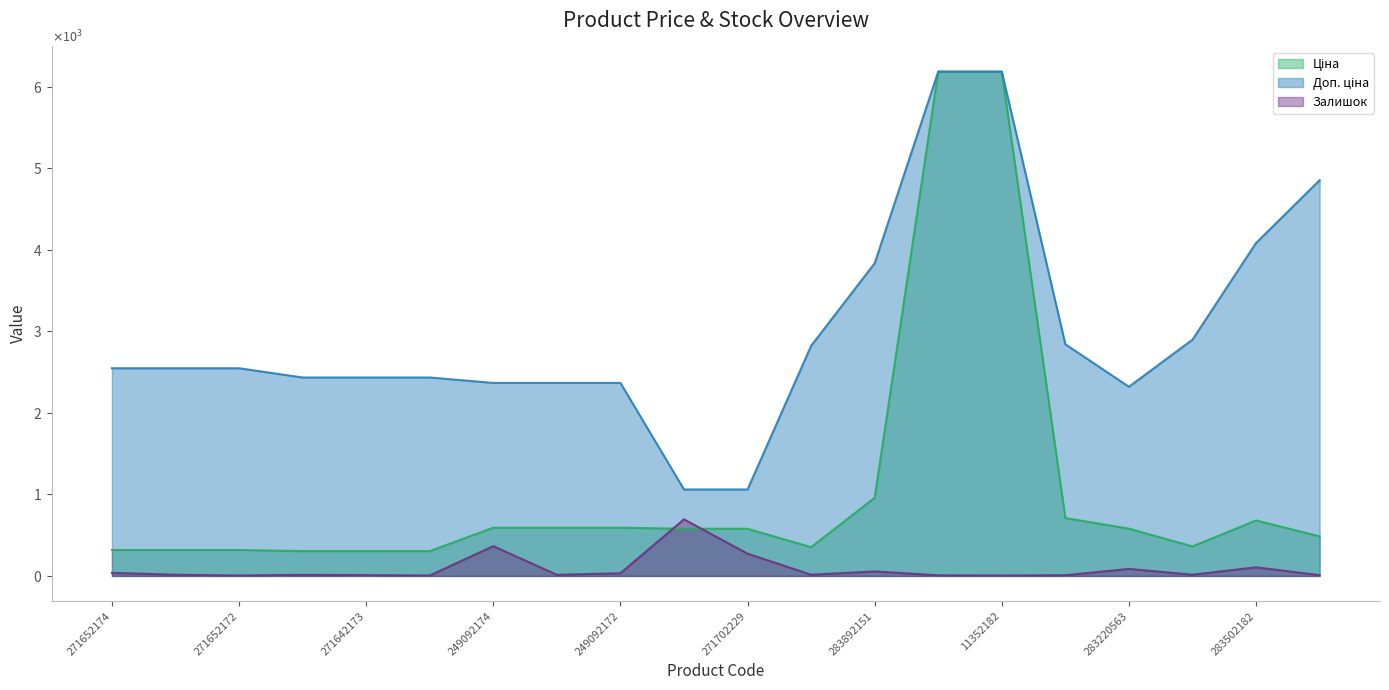

True or false: Доп. ціна and Залишок intersect in this chart.

False